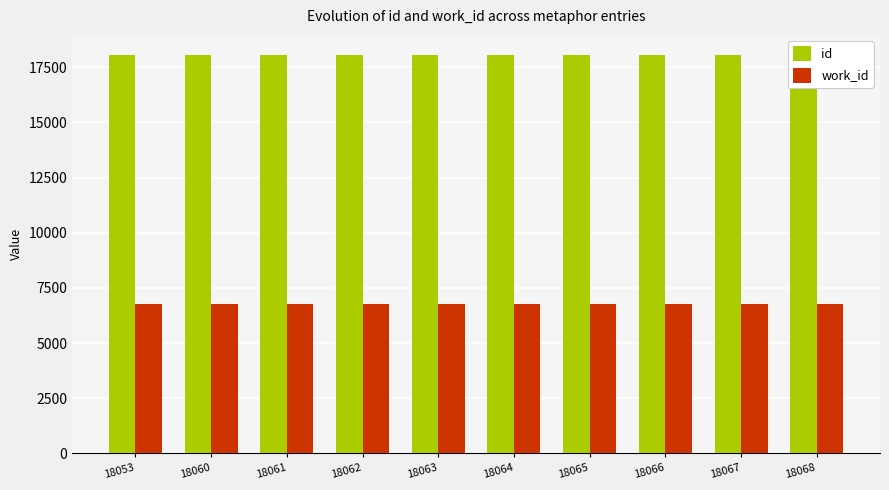

Rank the series by their maximum value, from lowest to highest.

work_id, id